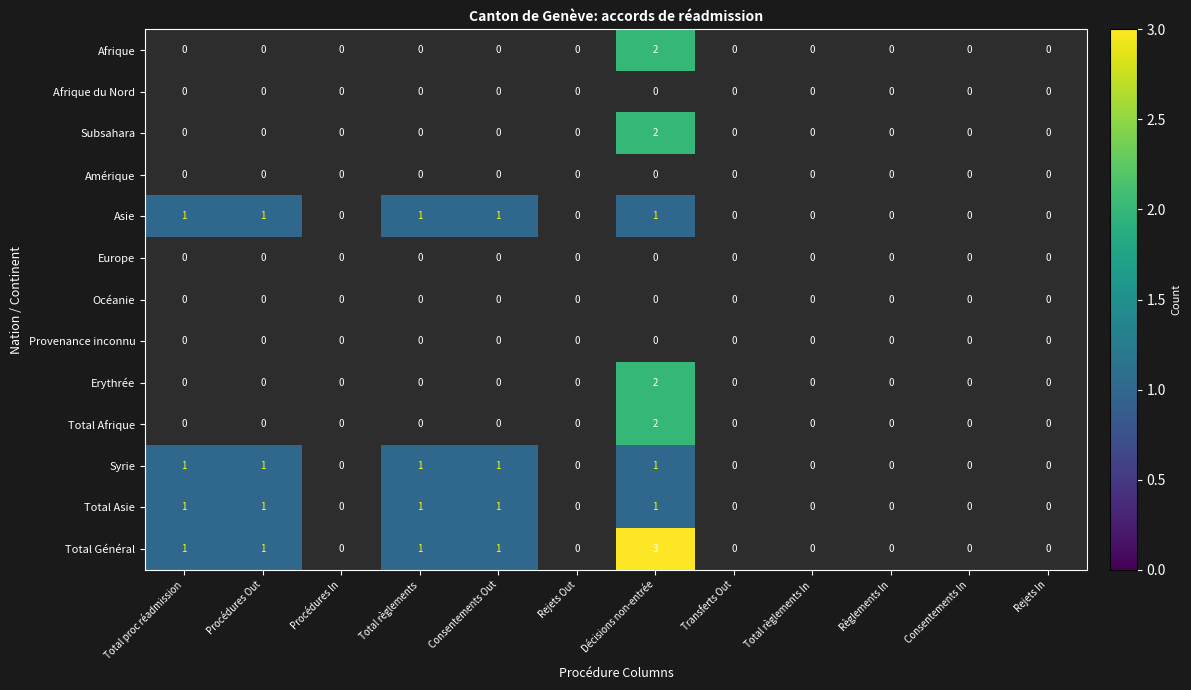

The Total Général series shows 1 at Total règlements. True or false?

True